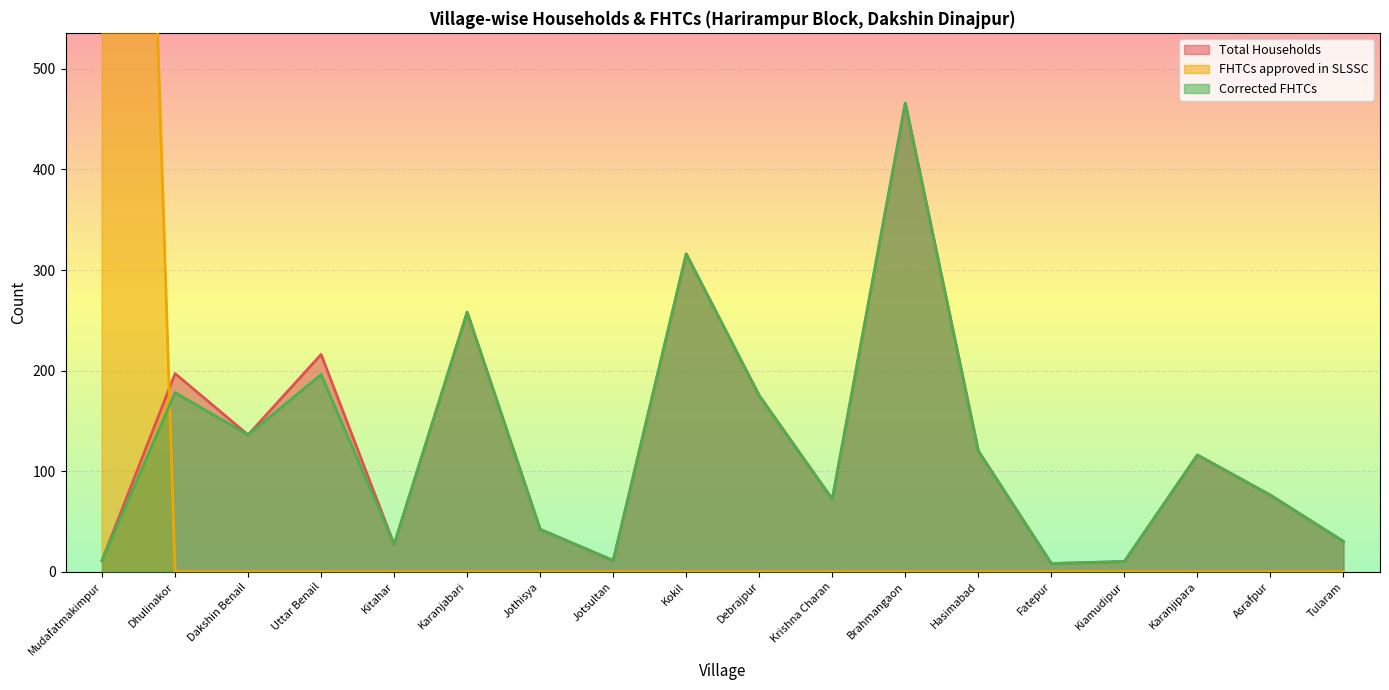

Which series has the widest spread of values?

FHTCs approved in SLSSC